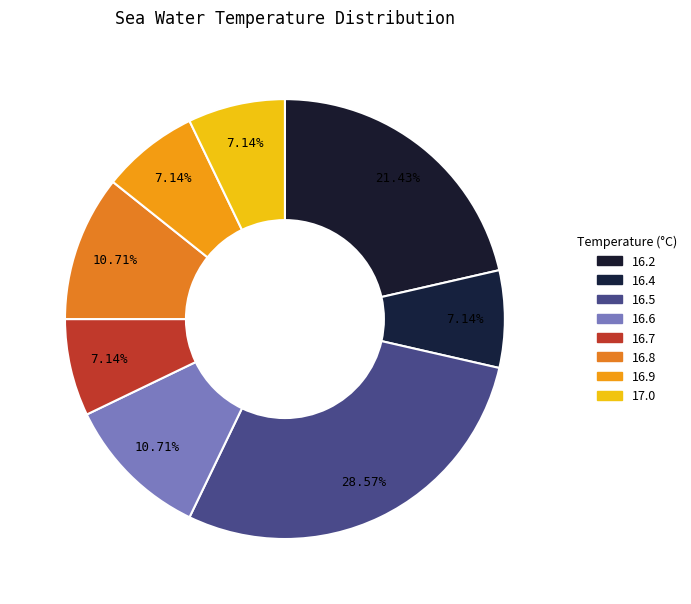

The 16.6 slice represents 1% of the pie. True or false?

False